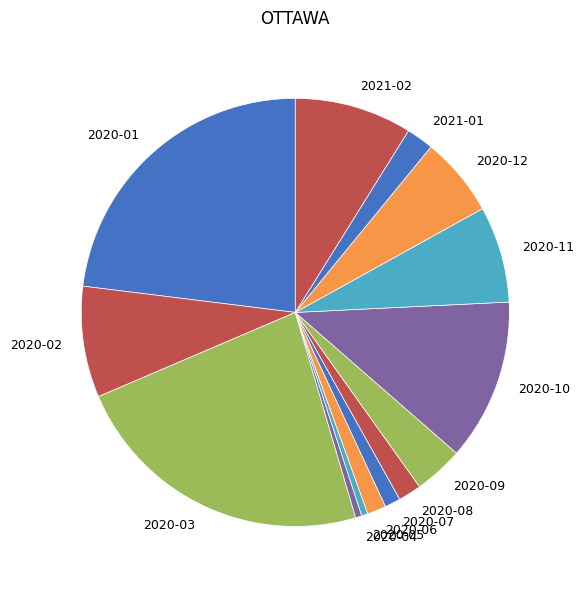

What is the ratio of the value at 2020-01 to the value at 2020-05?

48.5